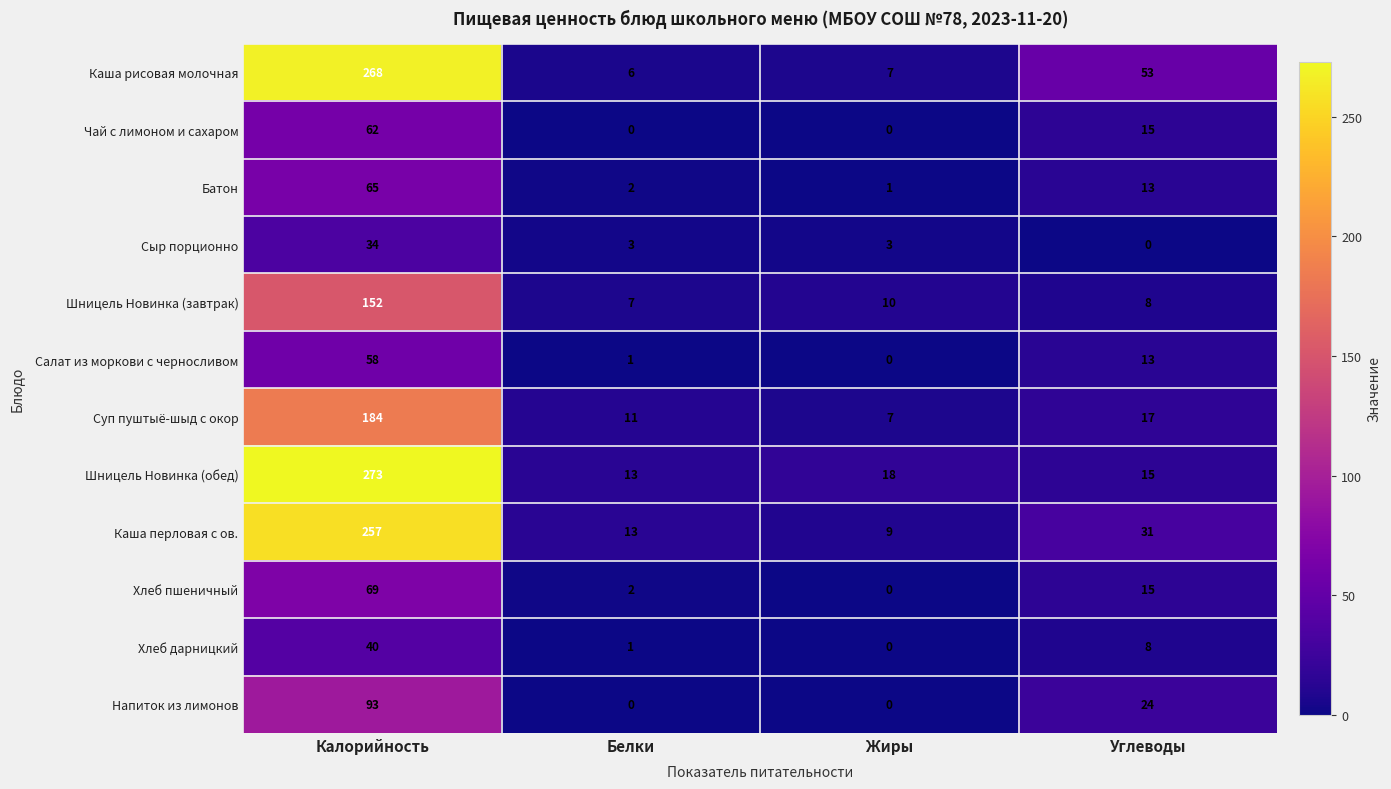

Which label corresponds to the largest value in the chart?

Калорийность